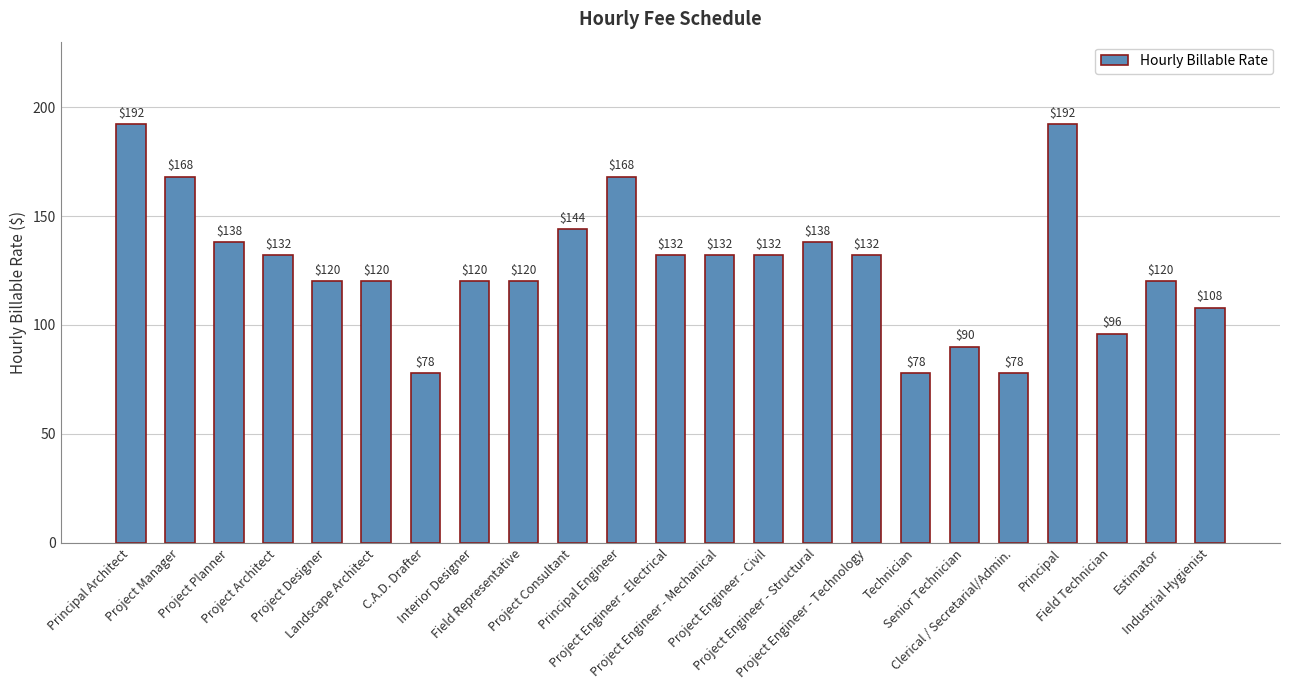

What is the change in value from Project Engineer - Mechanical to Senior Technician?

-42